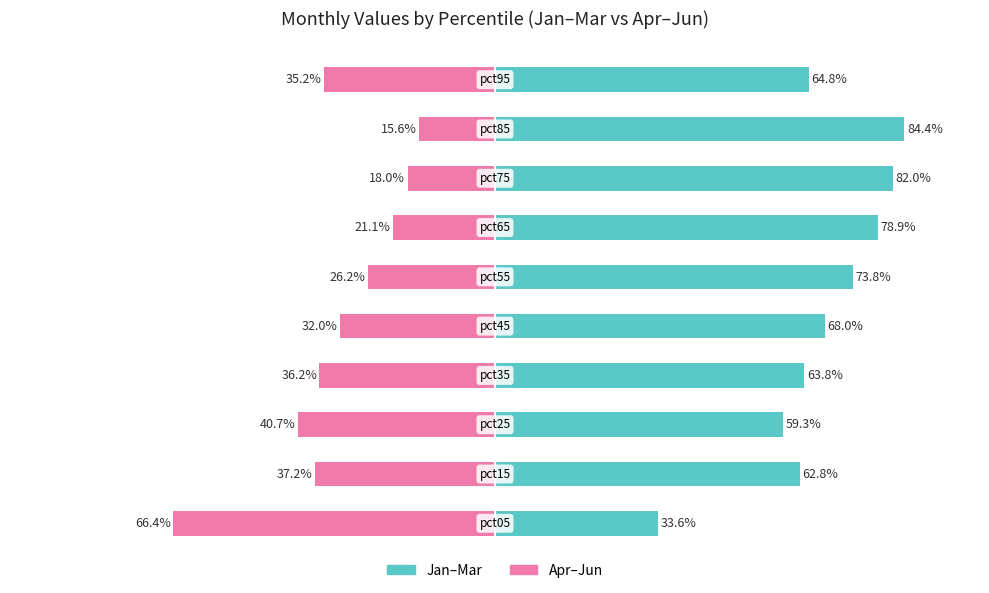

At how many categories does at least one series exceed -2?

10